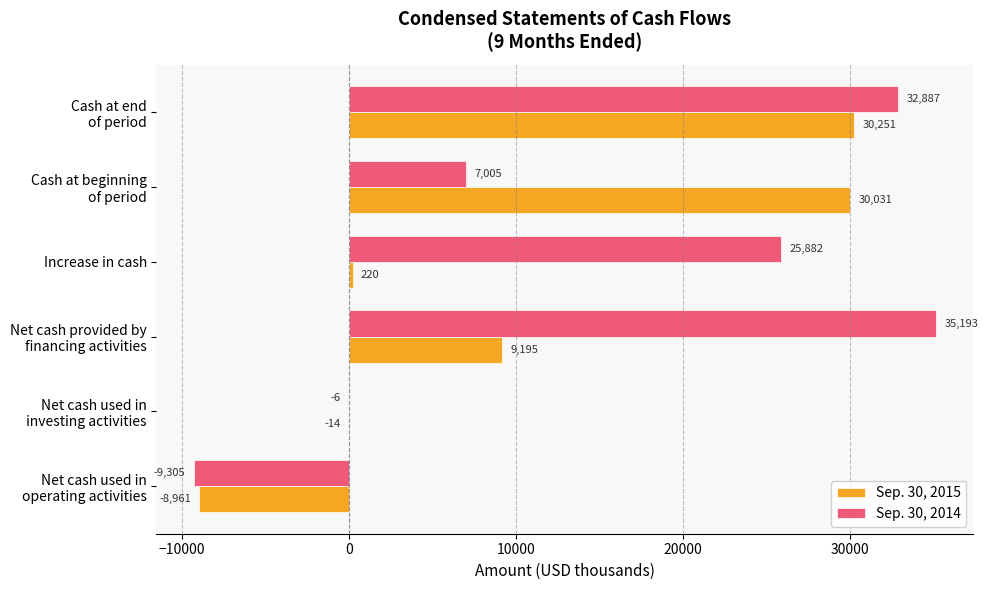

Which series has the largest range (max minus min)?

Sep. 30, 2014